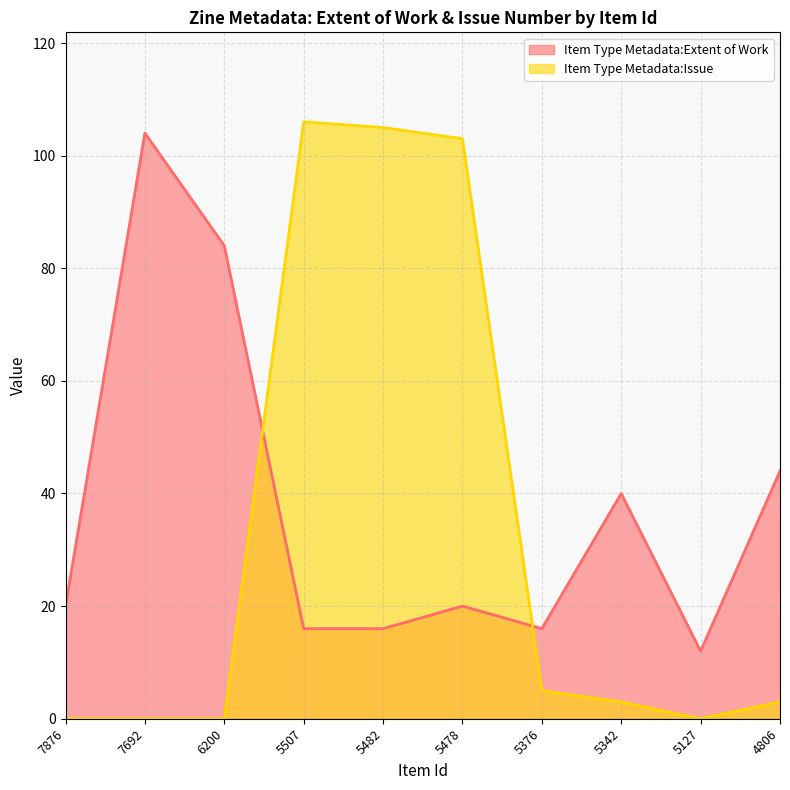

What are all the series names shown in the legend?

Item Type Metadata:Extent of Work, Item Type Metadata:Issue